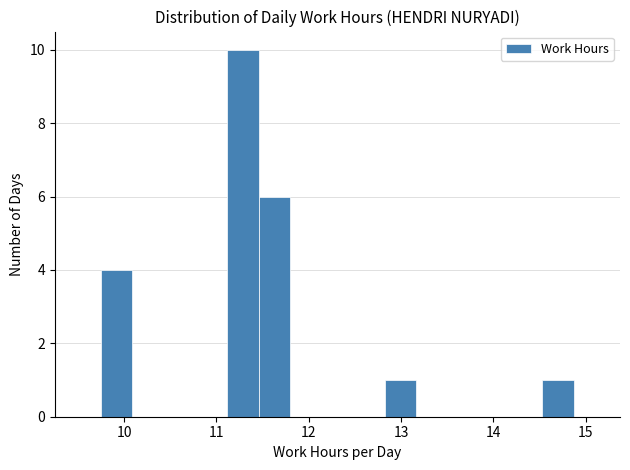

Around what value on the x-axis is the tallest bar? Give the approximate position of its centre, as read against the axis.

11.3